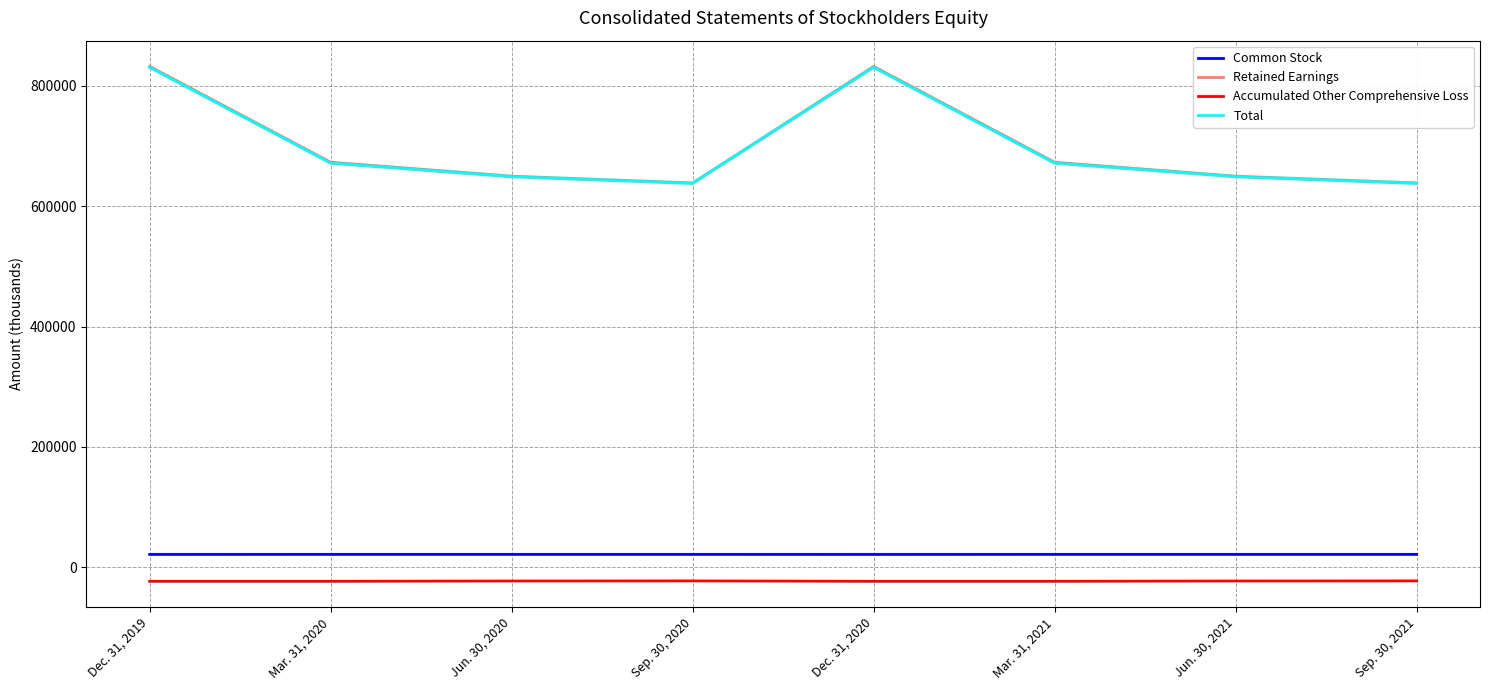

At how many categories does at least one series exceed 128131?

8